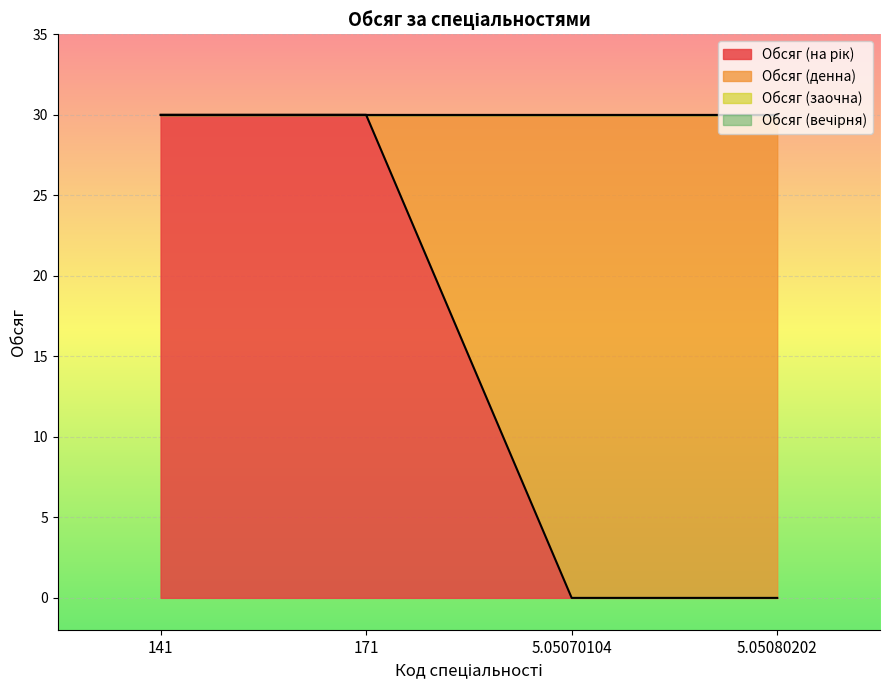

At 171, list the series in order from largest to smallest.

Обсяг (на рік), Обсяг (денна), Обсяг (заочна), Обсяг (вечірня)